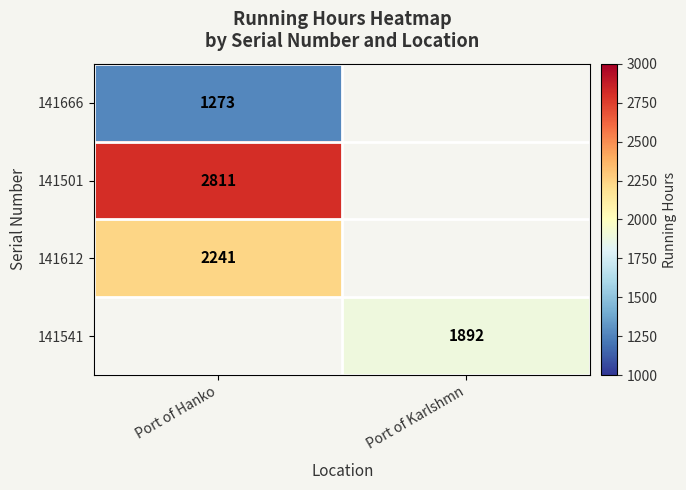

The 141501 series shows 1788 at Port of Hanko. True or false?

False